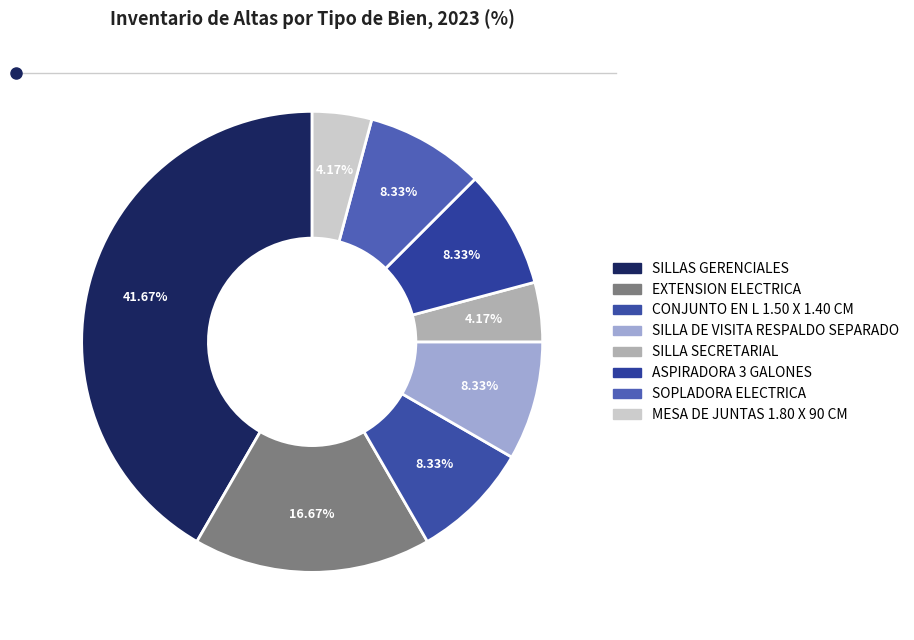

Is ASPIRADORA 3 GALONES the majority of the pie?

No